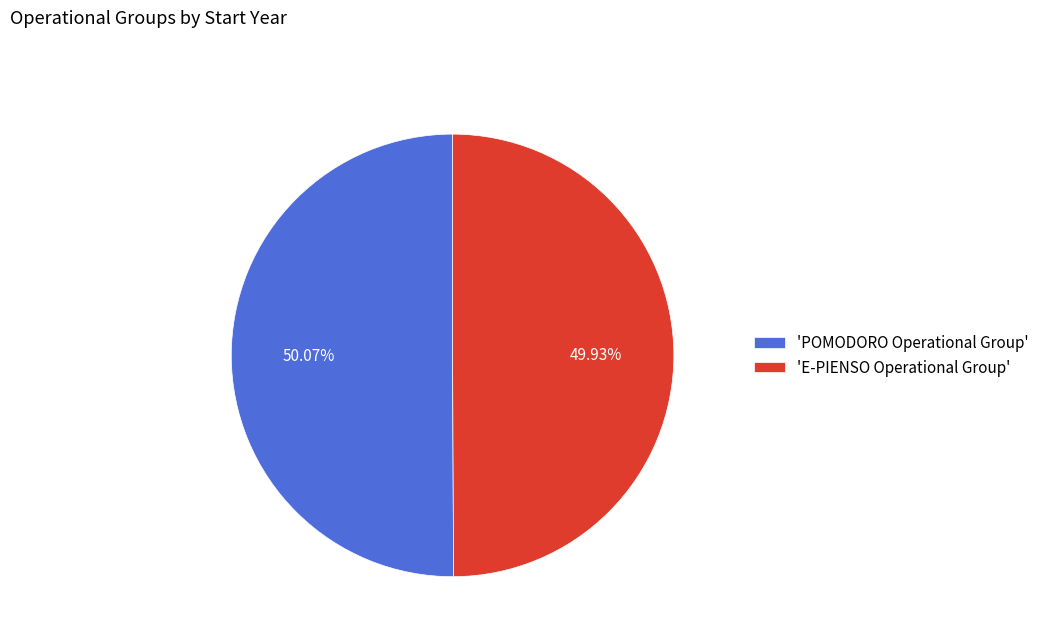

Do 'E-PIENSO Operational Group' and 'POMODORO Operational Group' together represent more than half of the pie?

Yes